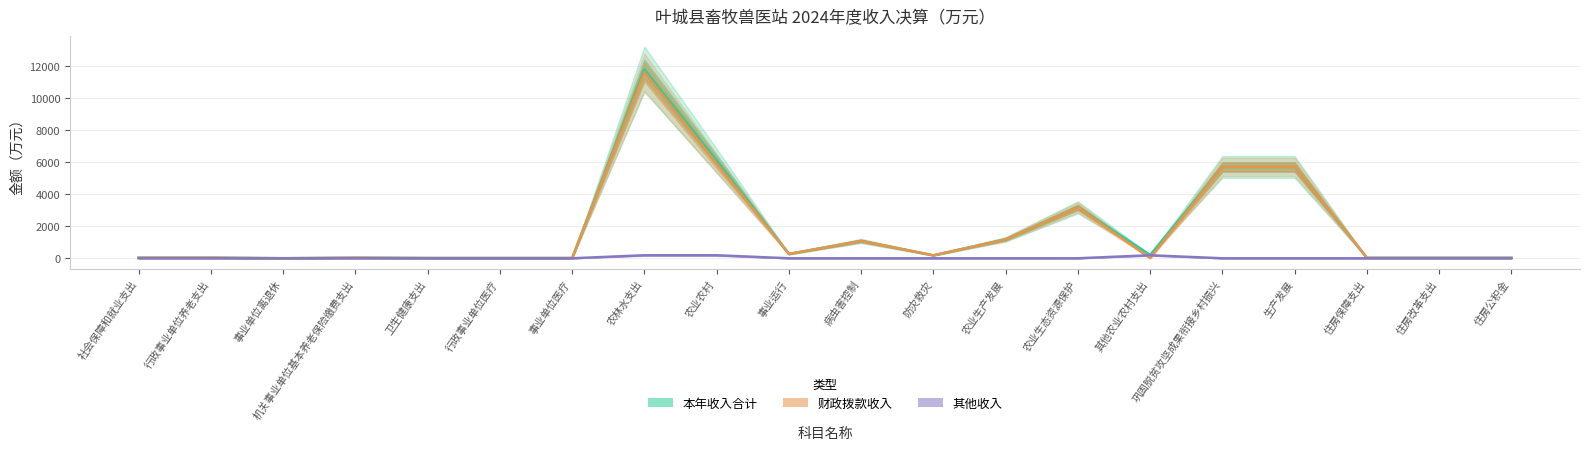

Which series has the largest total across all categories?

本年收入合计